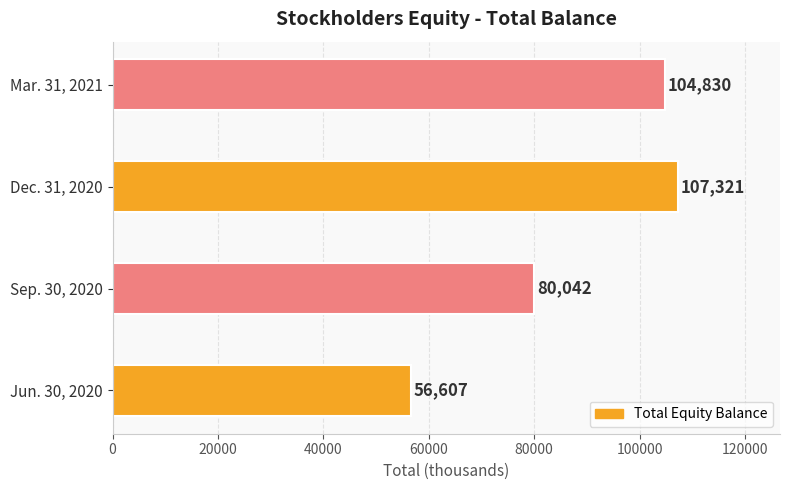

Read the value at Mar. 31, 2021, to the nearest 100.

104800